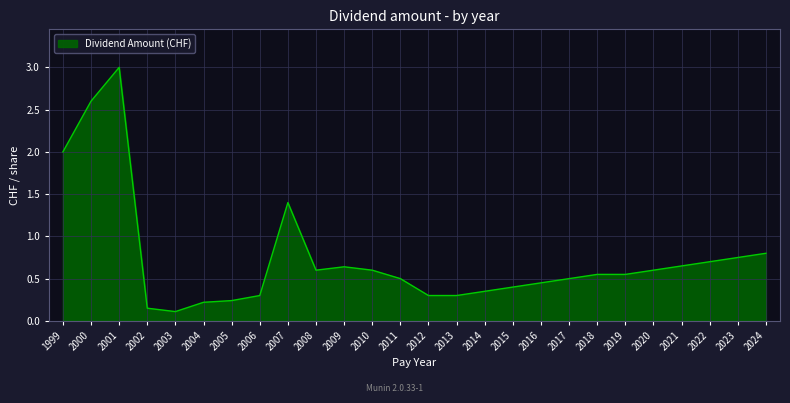

At which category does the chart reach its peak across all series?

2001